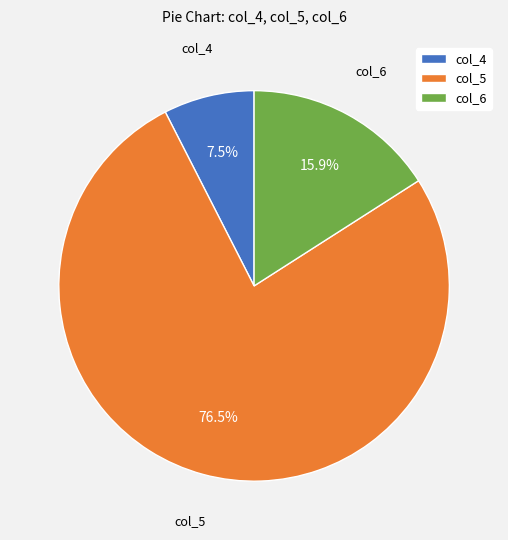

Which category has the smallest portion of the pie?

col_4